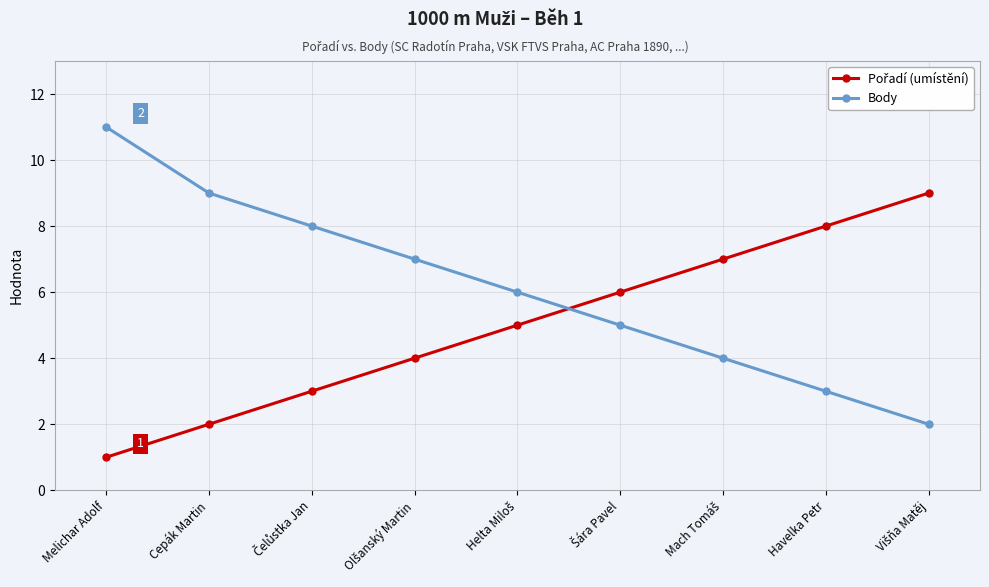

True or false: Body has more than 2 interior local peaks.

False